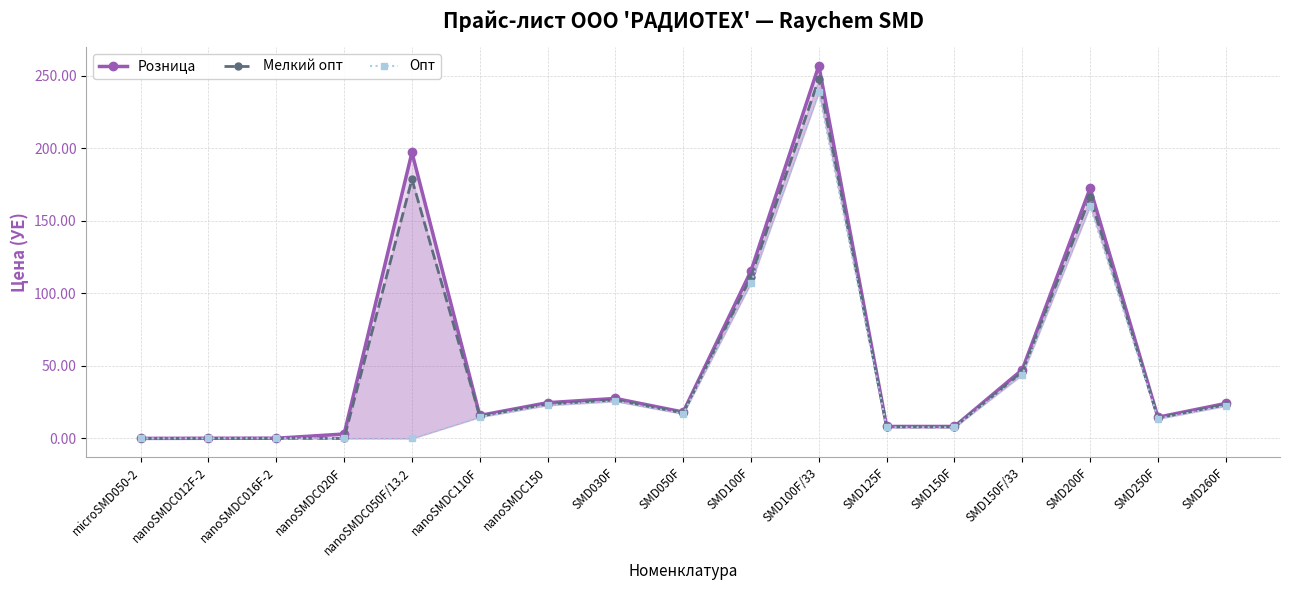

At which category is the sum across all series the highest?

SMD100F/33